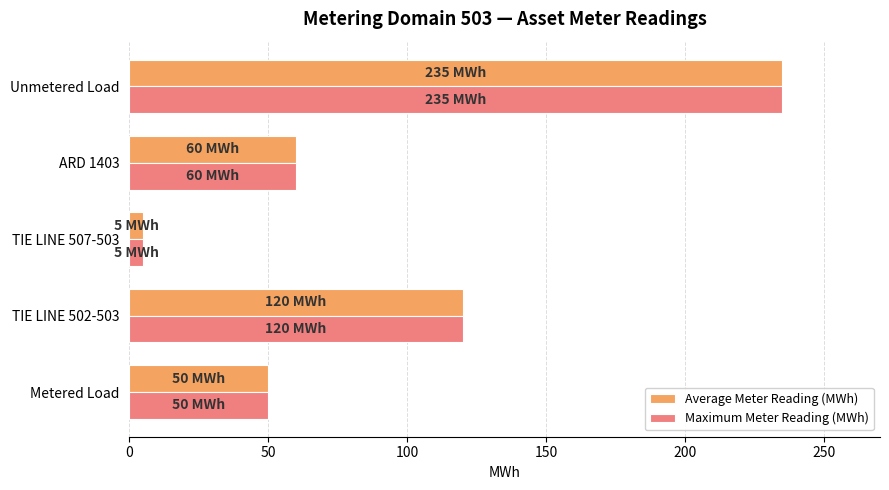

At which category is the sum across all series the highest?

Unmetered Load